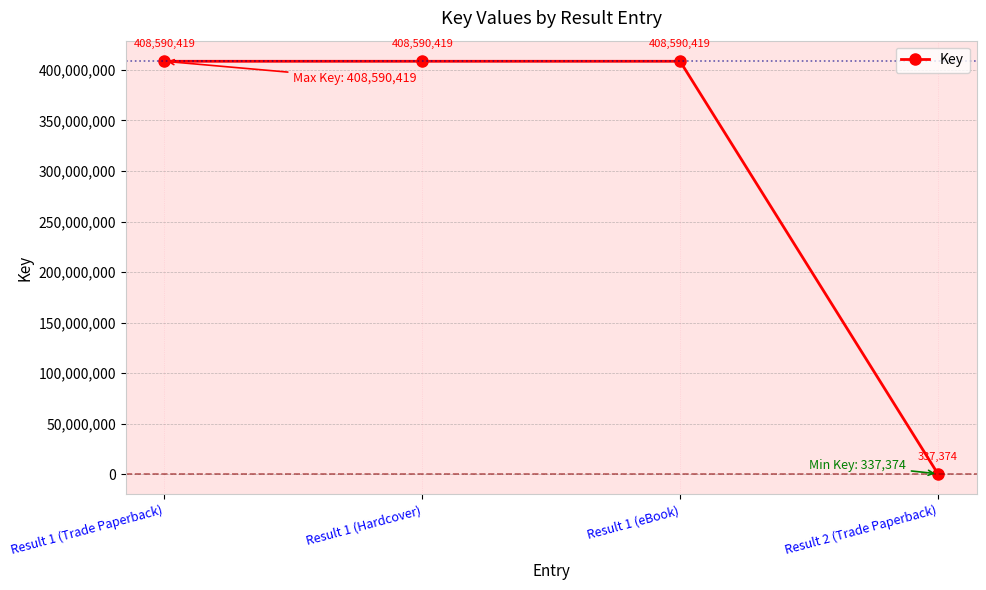

What is the minimum value shown in the chart?

337374